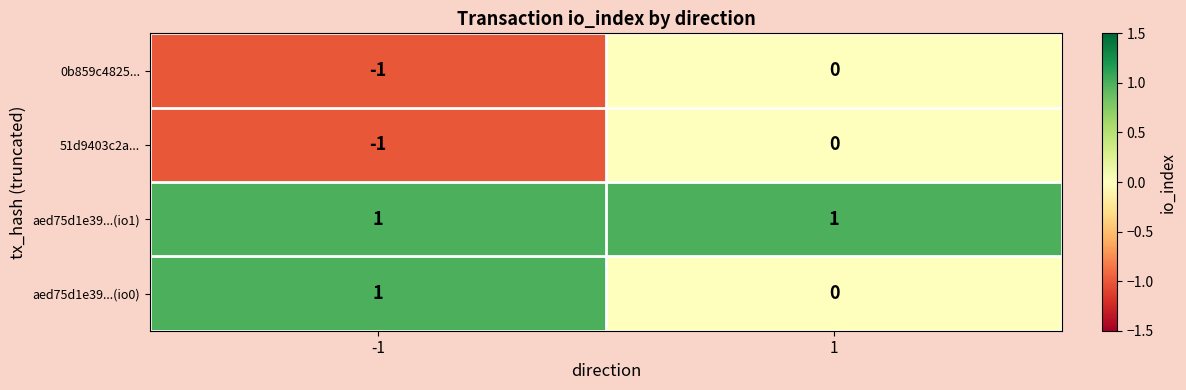

How many distinct data groups are displayed?

4